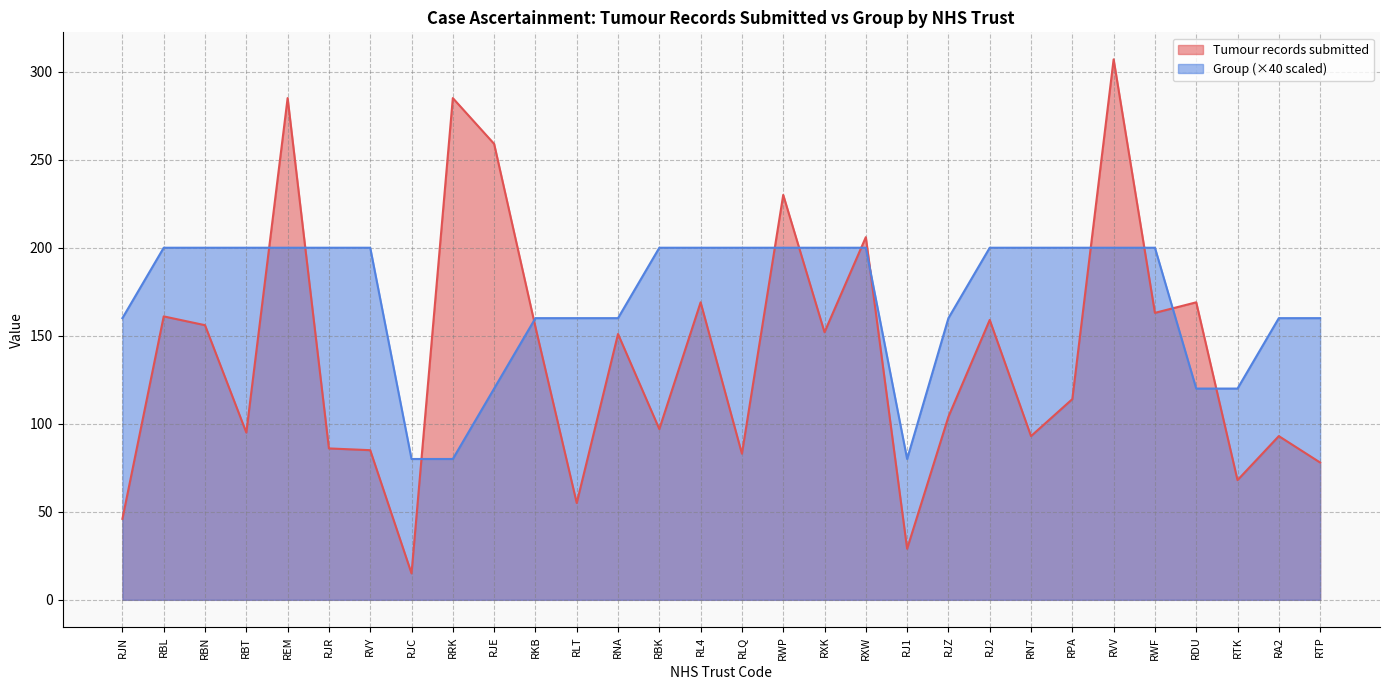

What is the lowest value of the Group series?

80